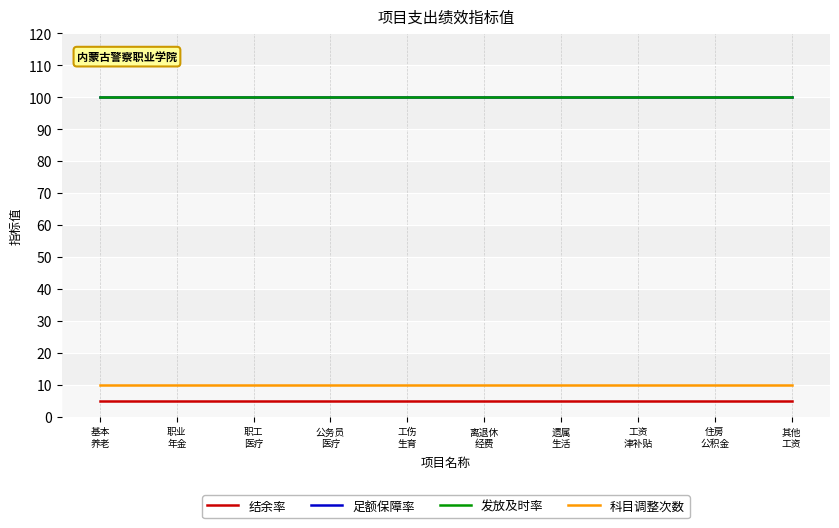

Is the value of 科目调整次数 at 公务员
医疗 greater than the value of 发放及时率 at 公务员
医疗?

No